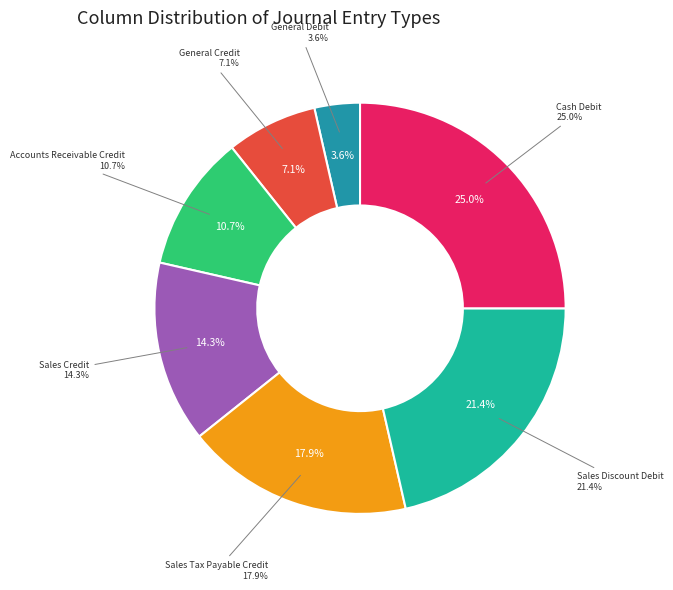

Does any single category account for the majority?

No